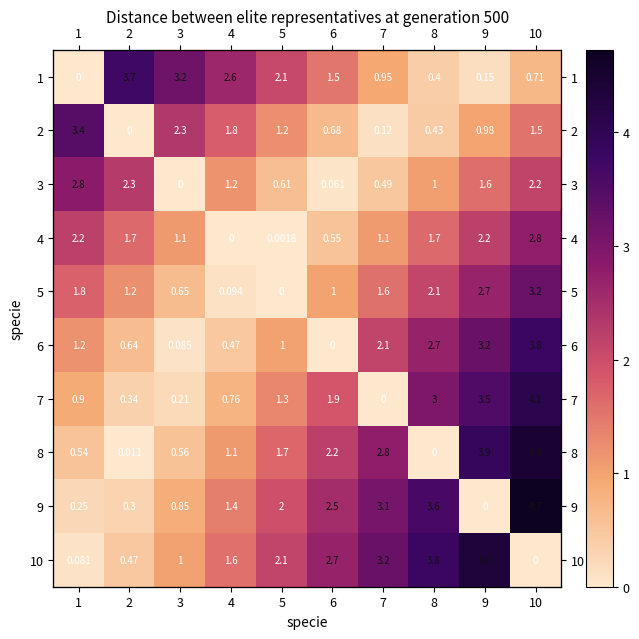

Rank the series by their maximum value, from highest to lowest.

row_8, row_7, row_9, row_6, row_5, row_0, row_1, row_4, row_2, row_3